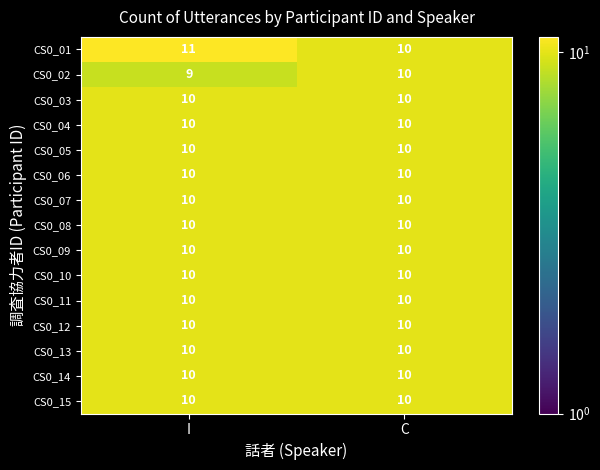

The CS0_15 series shows 10 at I. True or false?

True